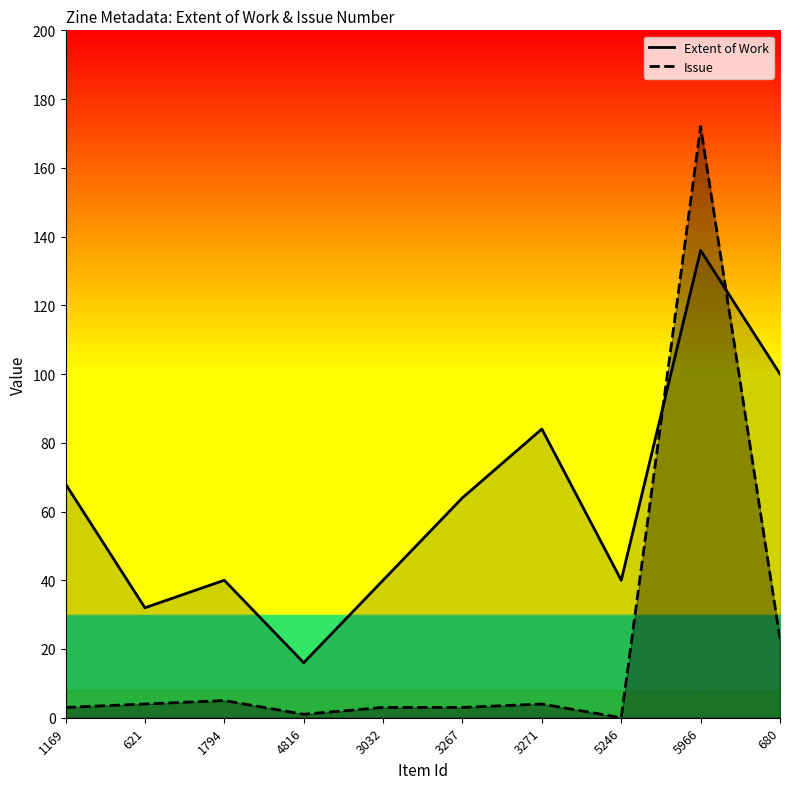

What is the spread (max minus min) of values at 680?

77